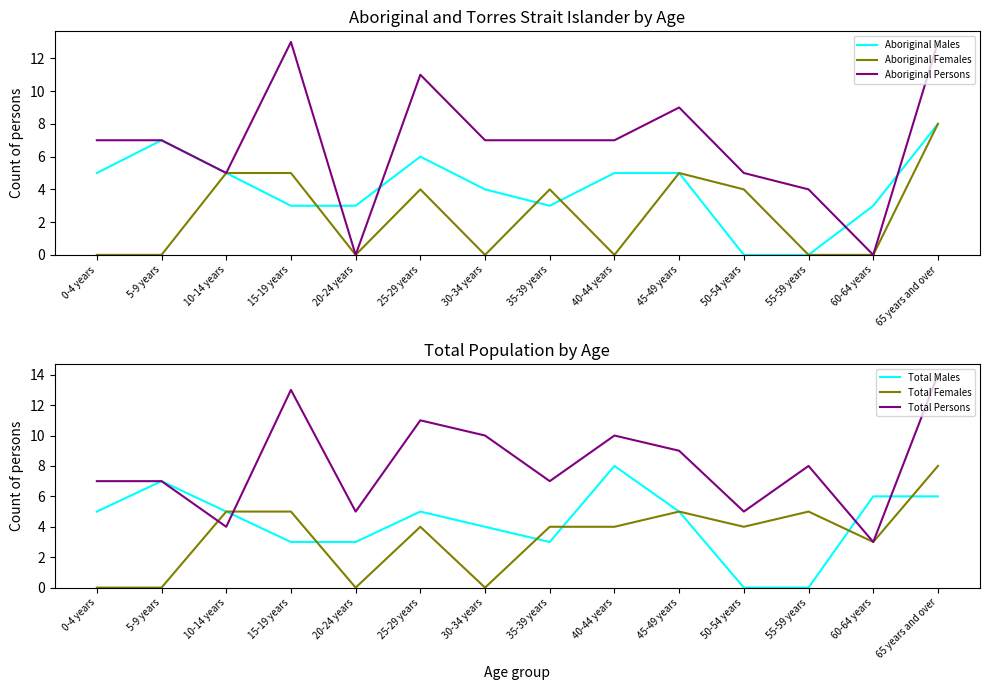

What is the difference between the Aboriginal Persons values at 15-19 years and 60-64 years?

13